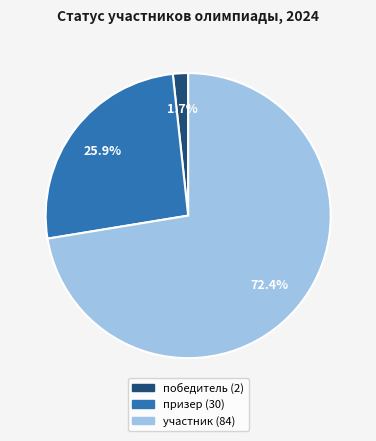

Rank the categories by value from lowest to highest.

победитель, призер, участник